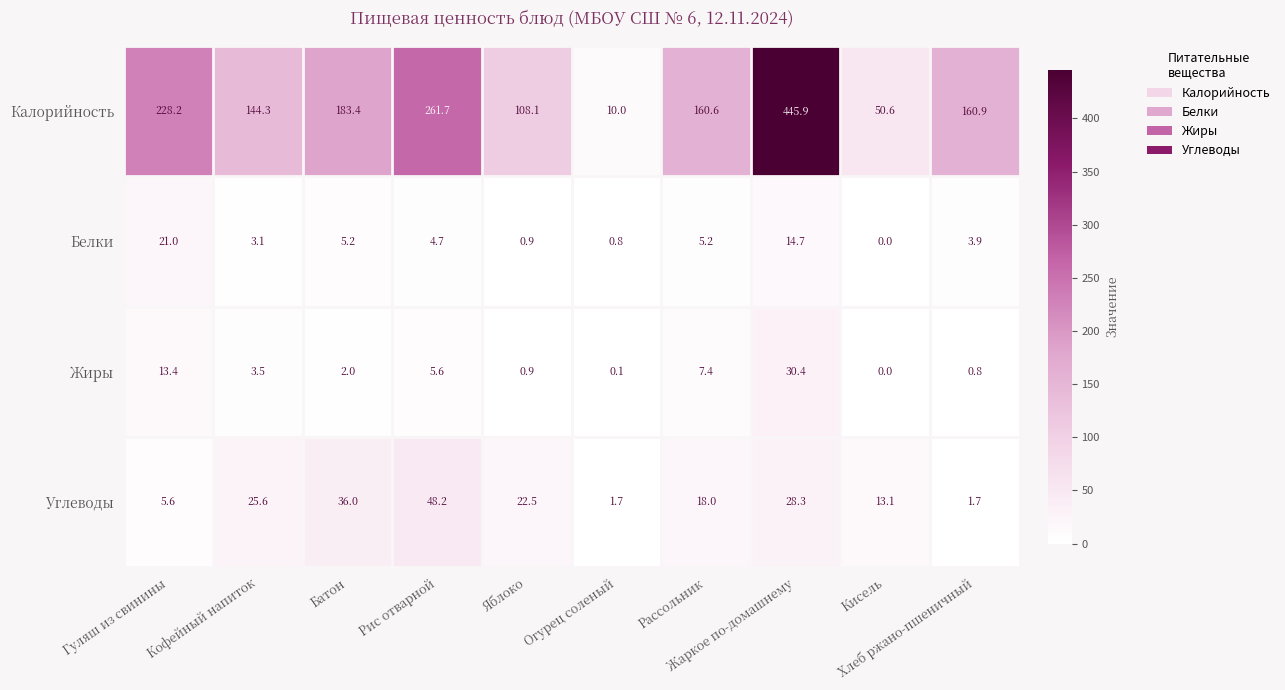

Which series has the largest total across all categories?

Калорийность